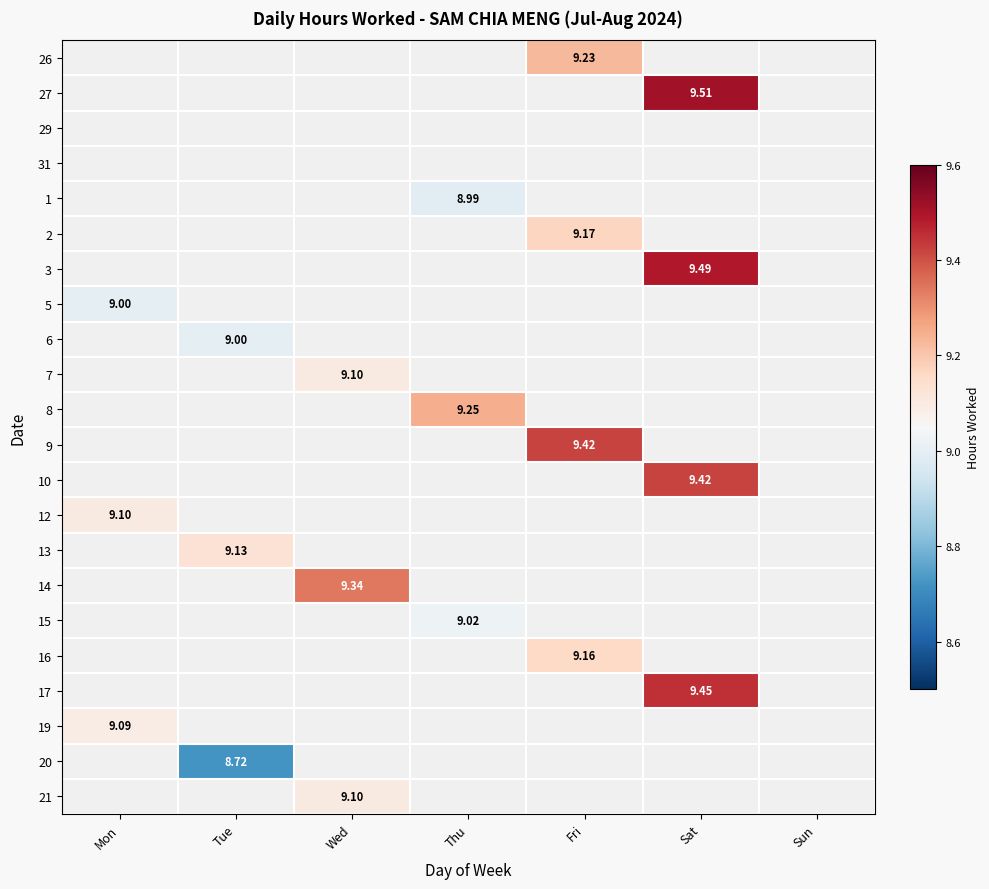

What is the maximum value shown in the chart?

9.5